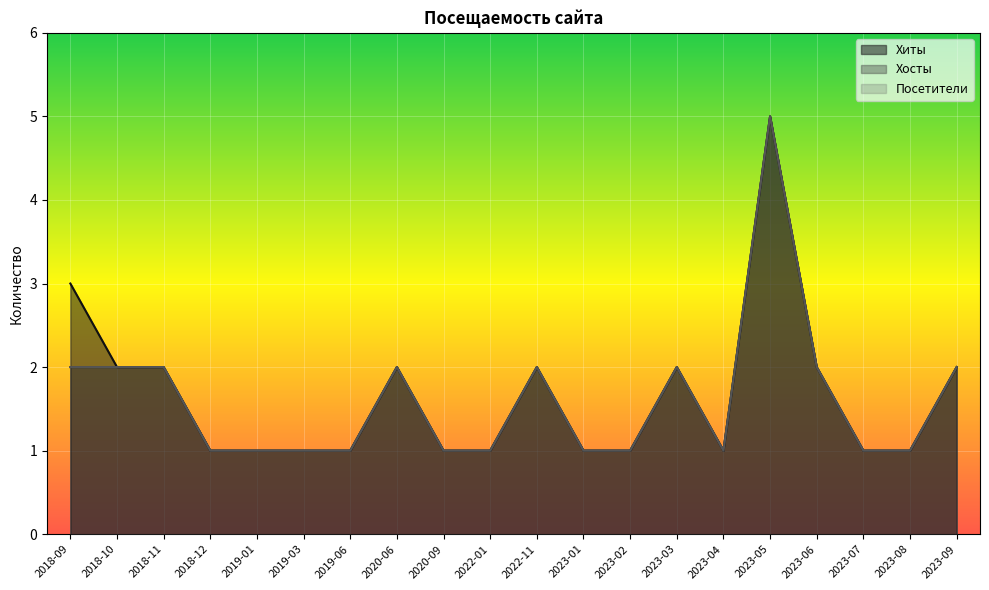

Where is the first local minimum for Хосты?

2023-04